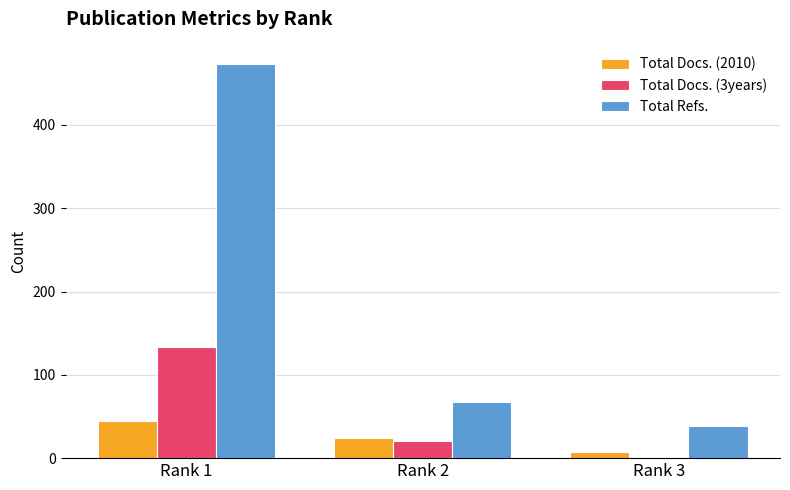

Are the bars grouped side by side (vs. stacked)?

Yes